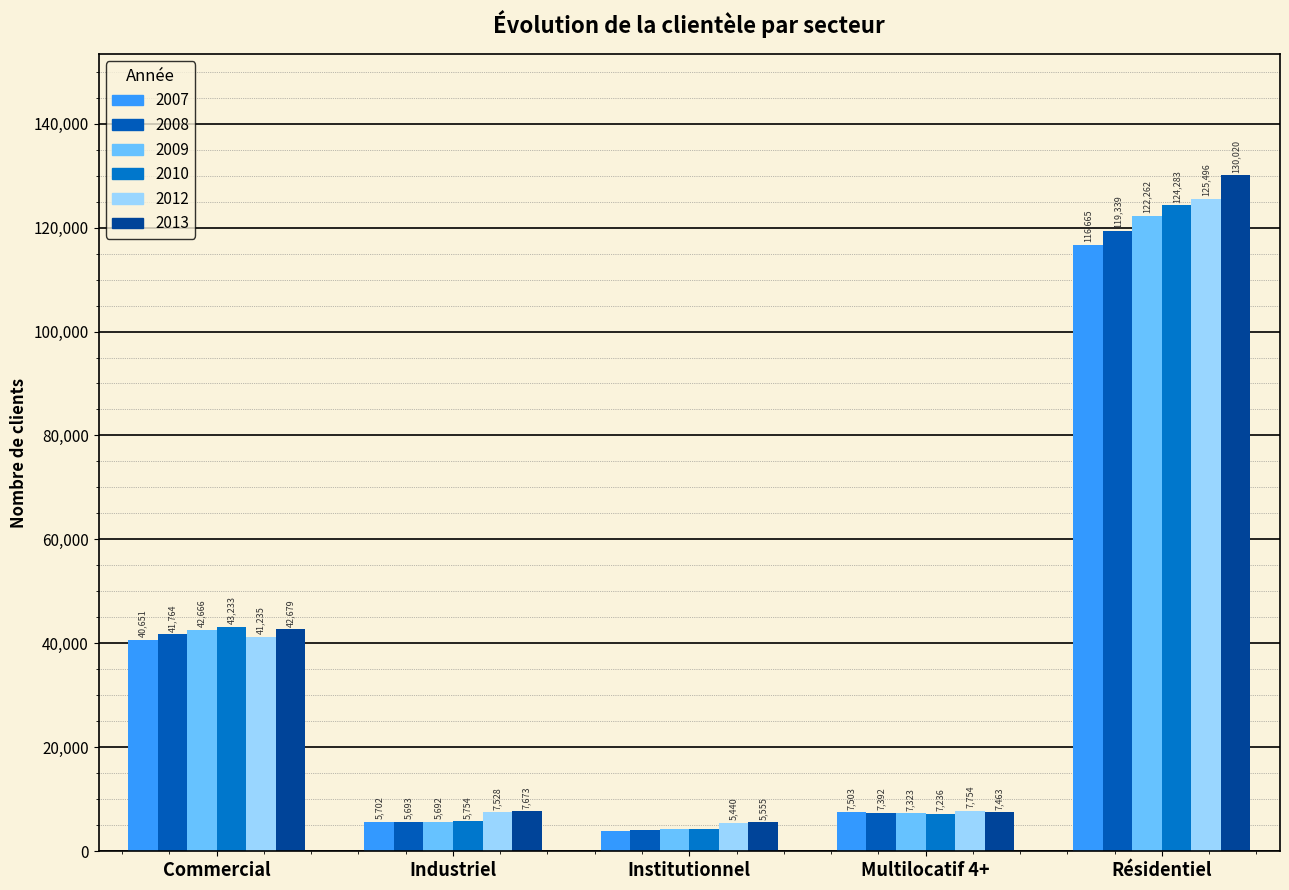

Count the number of categories in the chart.

5